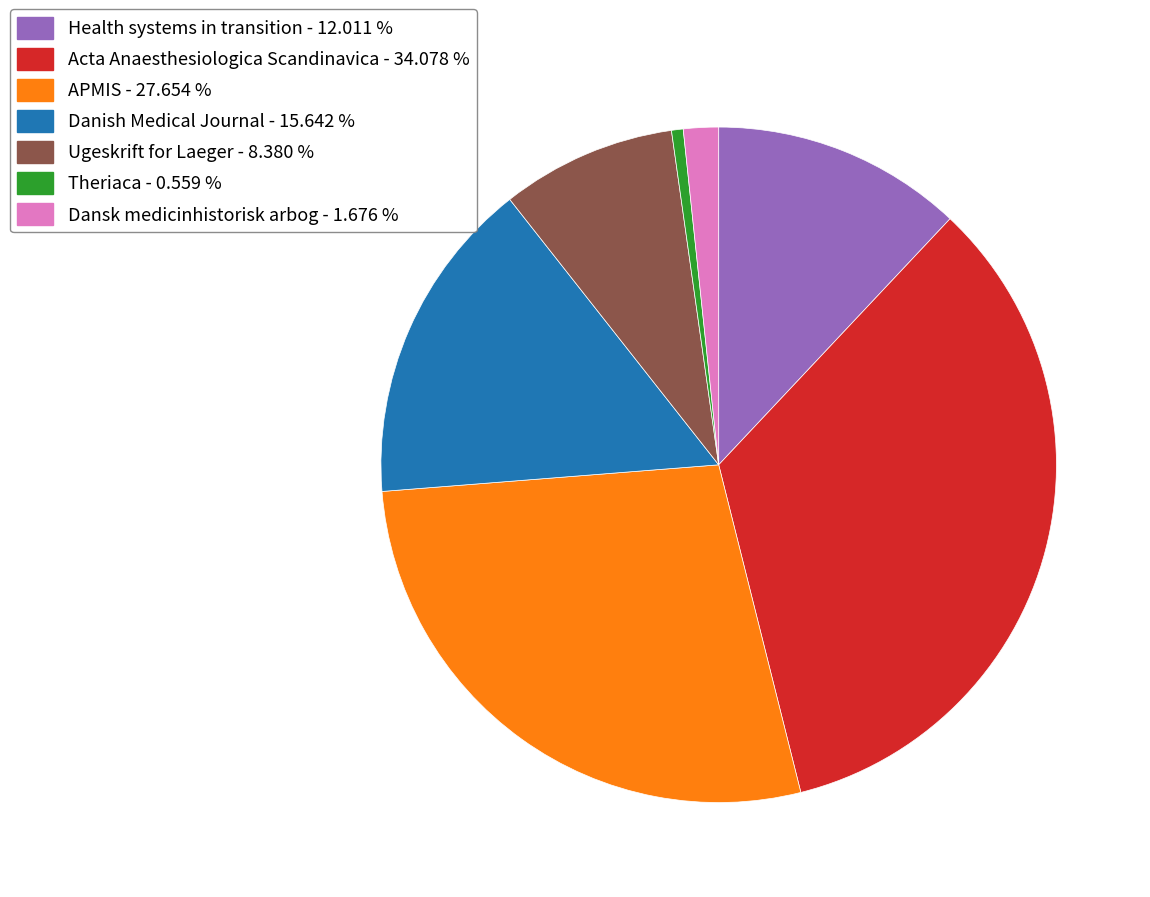

What is the ratio of the value at Ugeskrift for Laeger to the value at Theriaca?

15.0